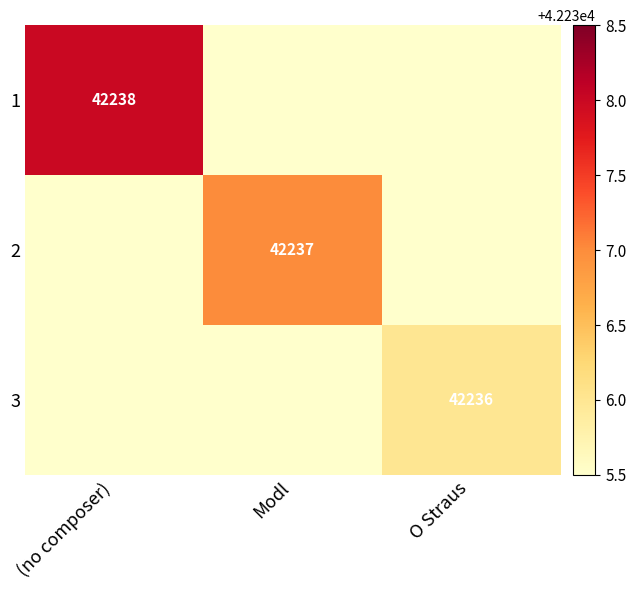

The 1 series shows 27694 at (no composer). True or false?

False